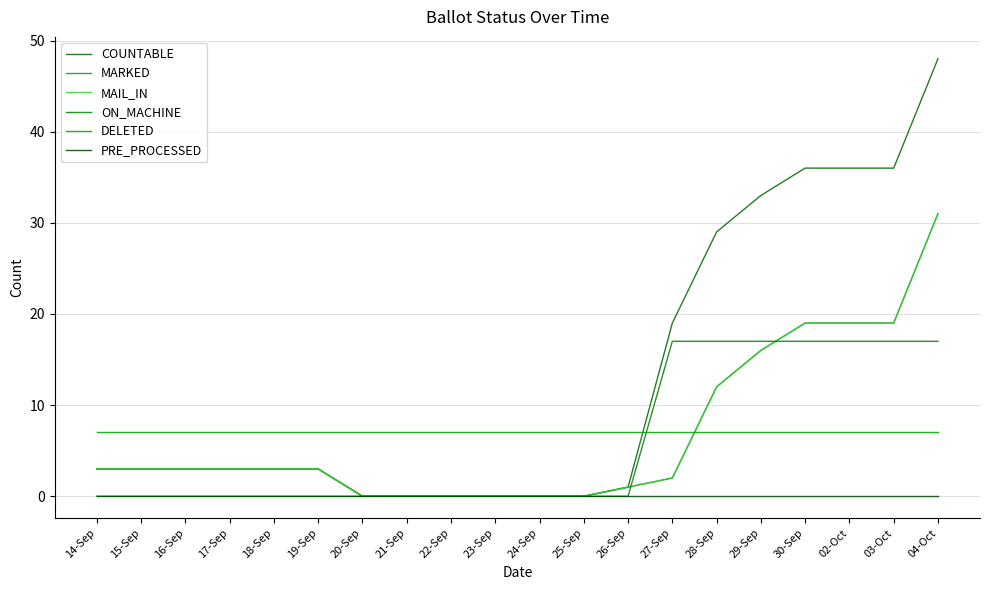

The PRE_PROCESSED series shows 0 at 04-Oct. True or false?

True